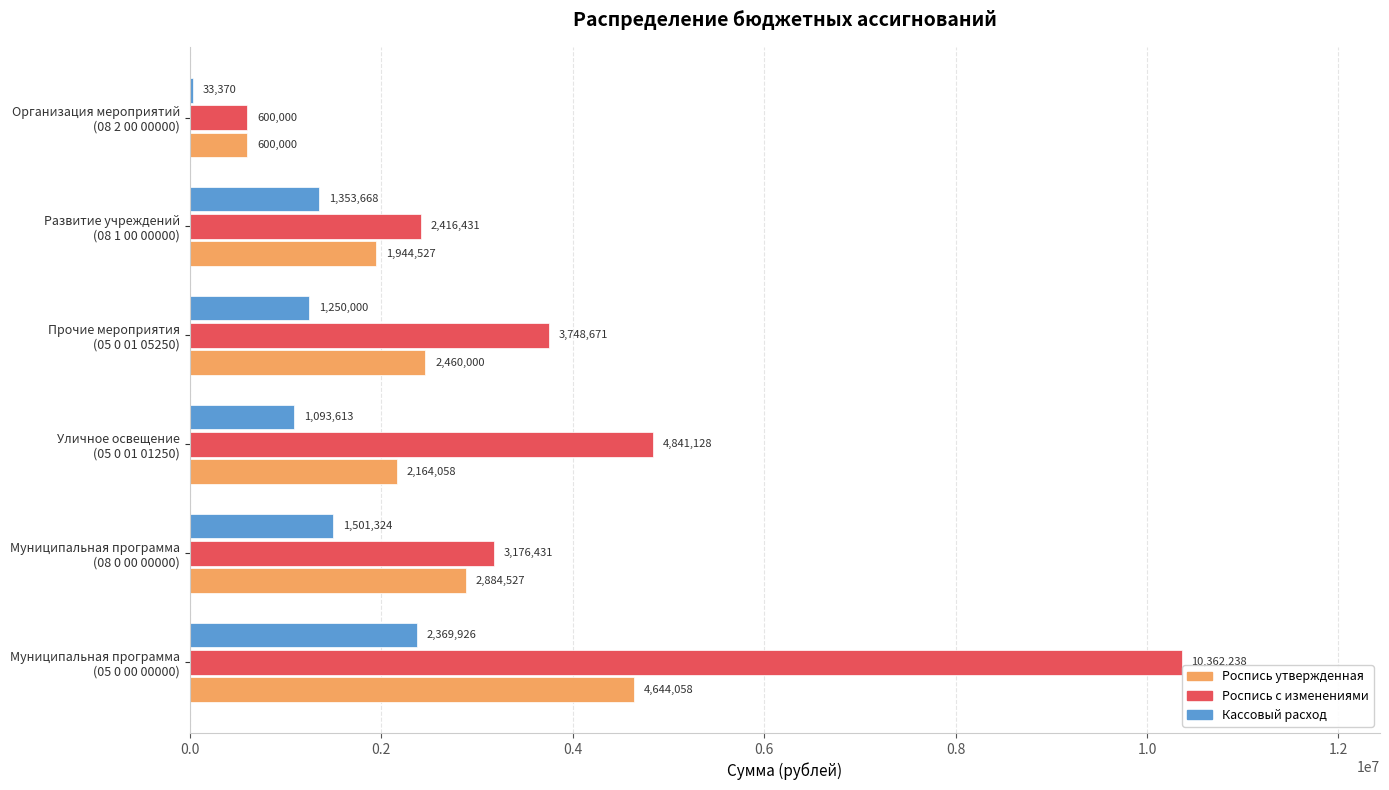

What is the sum of all Роспись утвержденная values?

14697170.0